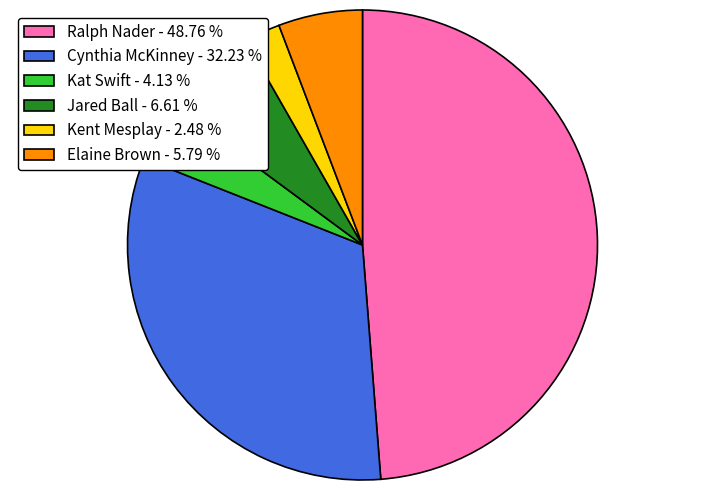

Is there any slice that represents more than half of the pie?

No